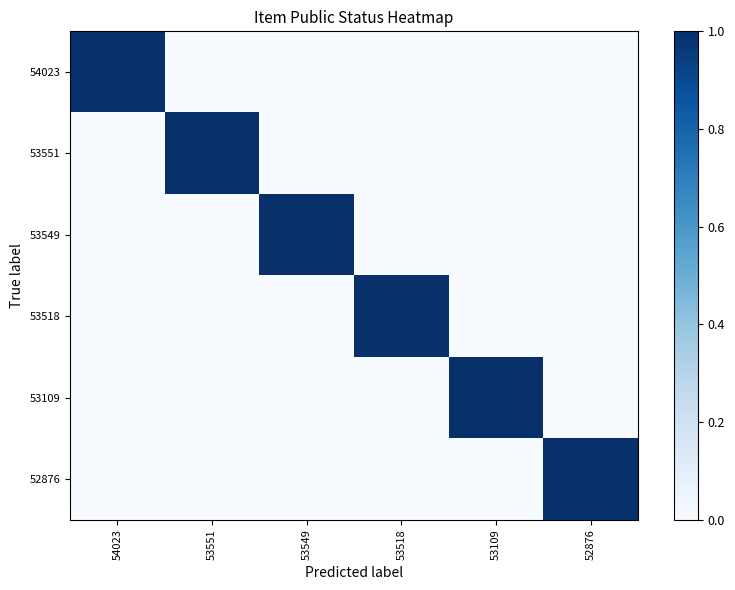

What is the total value across all series at 54023?

1